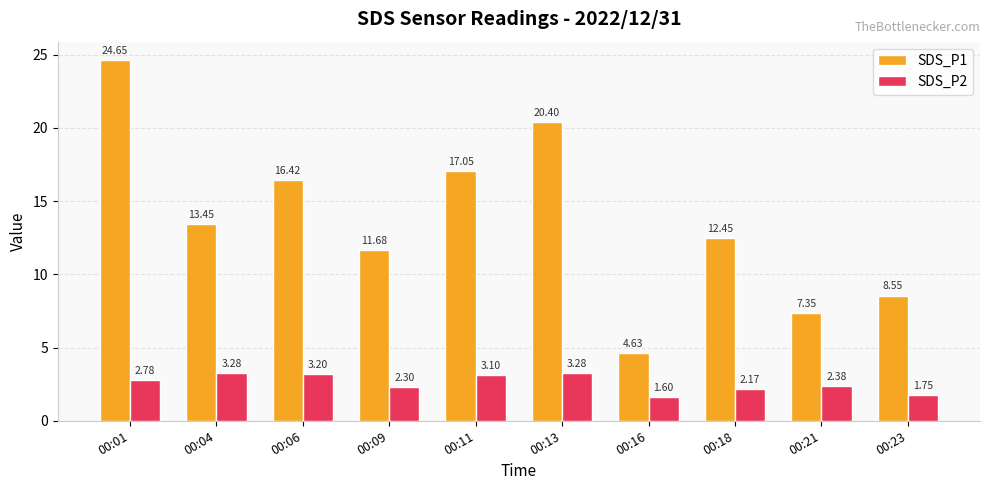

Rank the series by their average value, from highest to lowest.

SDS_P1, SDS_P2